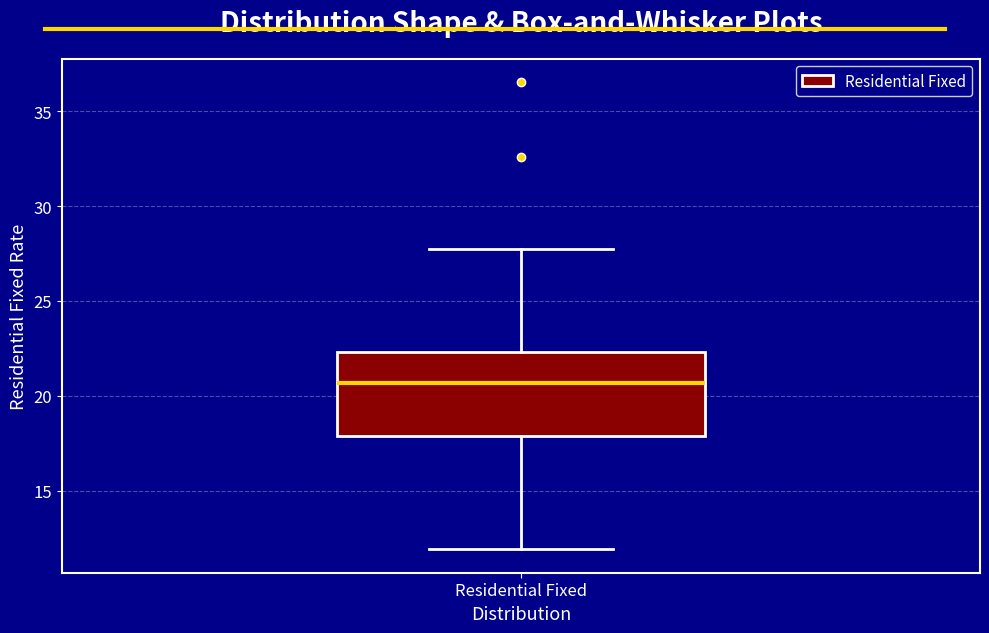

Transcribe this box plot: give where the median line is, the range the box spans, and where the two whiskers end, as read against the y-axis. The values are not printed on the chart, so give them approximately, as read against the axis.

median 20.5, box 18.0 to 22.5, whiskers 12.0 to 27.5